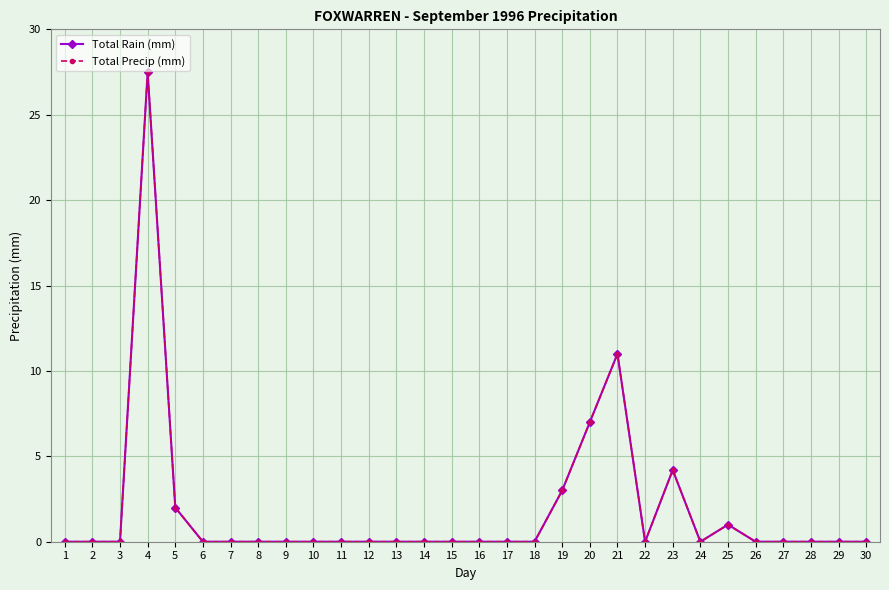

What is the difference between the second highest and second lowest values in the Total Precip (mm) series?

11.0